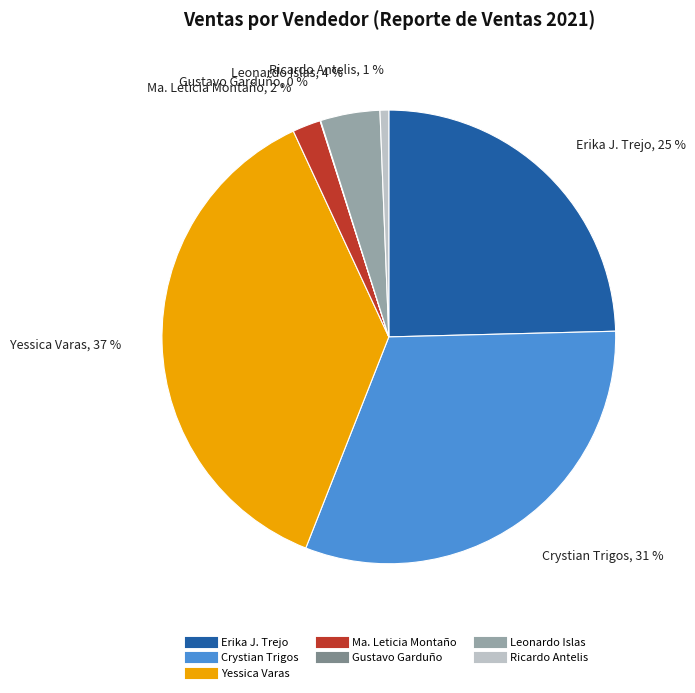

To the nearest percent, what is the difference between the largest and smallest slice percentages?

37%